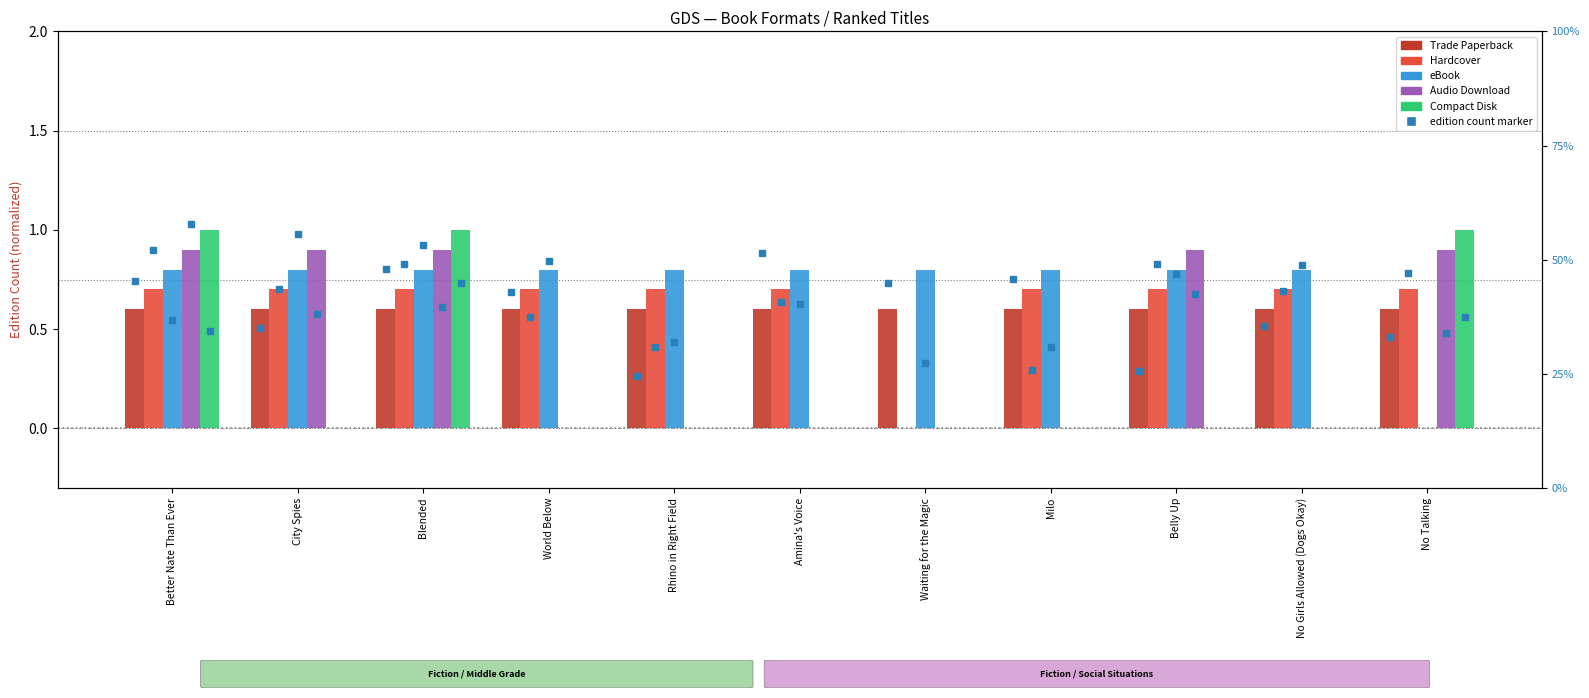

Reading left to right, transcribe all the data shown in this chart.

Trade Paperback: 0.6	0.6	0.6	0.6	0.6	0.6	0.6	0.6	0.6	0.6	0.6
Hardcover: 0.7	0.7	0.7	0.7	0.7	0.7	0.0	0.7	0.7	0.7	0.7
eBook: 0.8	0.8	0.8	0.8	0.8	0.8	0.8	0.8	0.8	0.8	0.0
Audio Download: 0.9	0.9	0.9	0.0	0.0	0.0	0.0	0.0	0.9	0.0	0.9
Compact Disk: 1.0	0.0	1.0	0.0	0.0	0.0	0.0	0.0	0.0	0.0	1.0